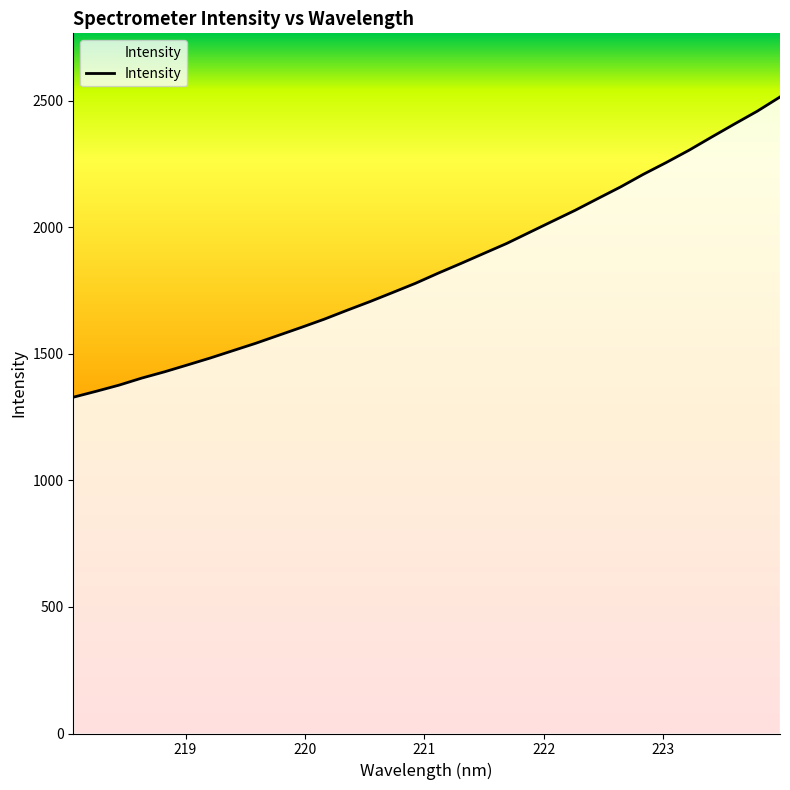

Where is the data nearest to the value 1921?

221.6902